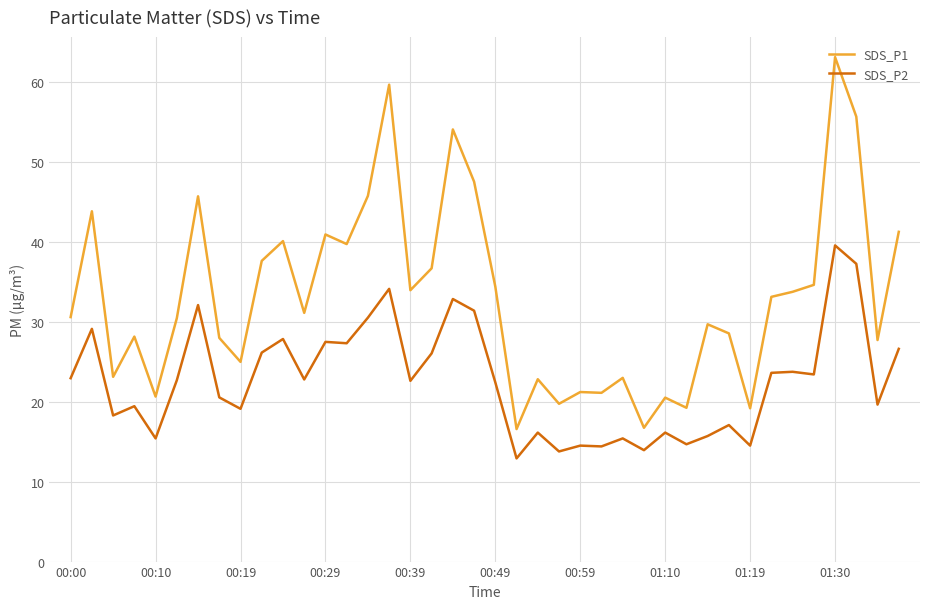

Rank the series by their average value, from lowest to highest.

SDS_P2, SDS_P1